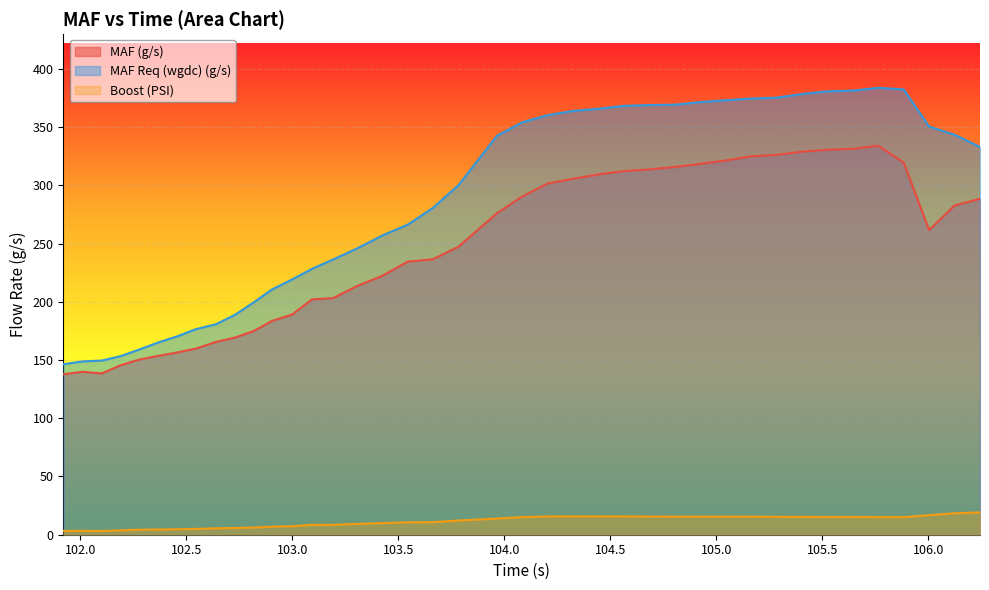

True or false: MAF Req (wgdc) (g/s) has a value of 374.5 at 105.165.

True